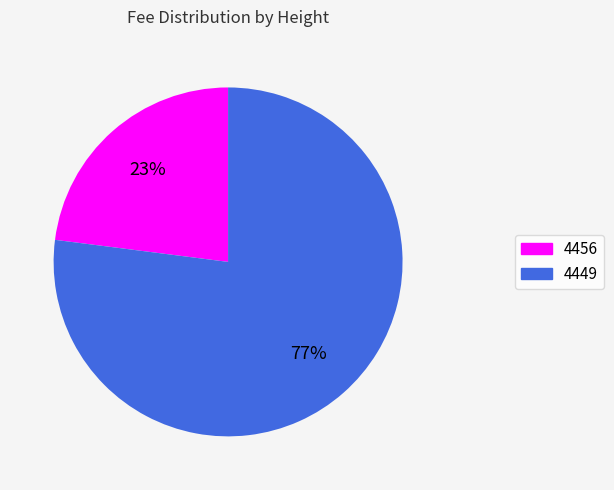

Rank the categories by value from highest to lowest.

4449, 4456